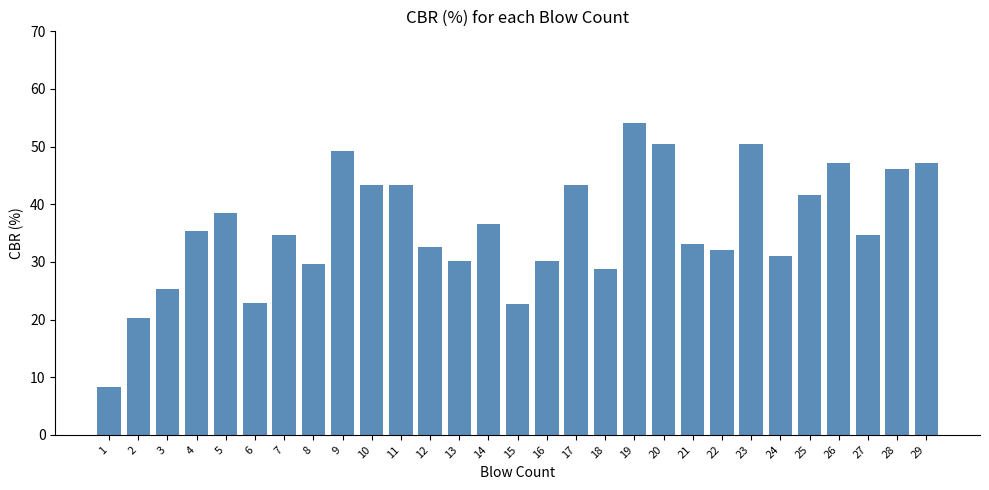

What is the sum of all values?

1042.4